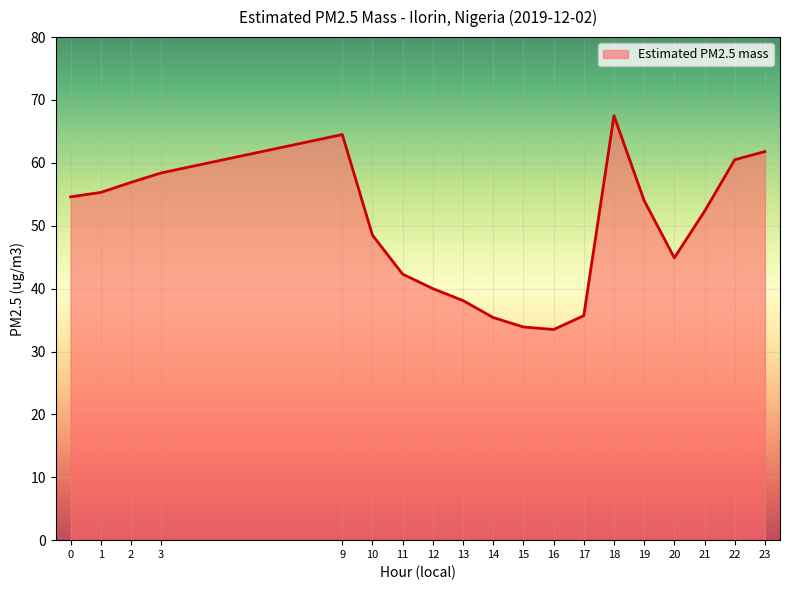

Which label corresponds to the largest value in the chart?

18